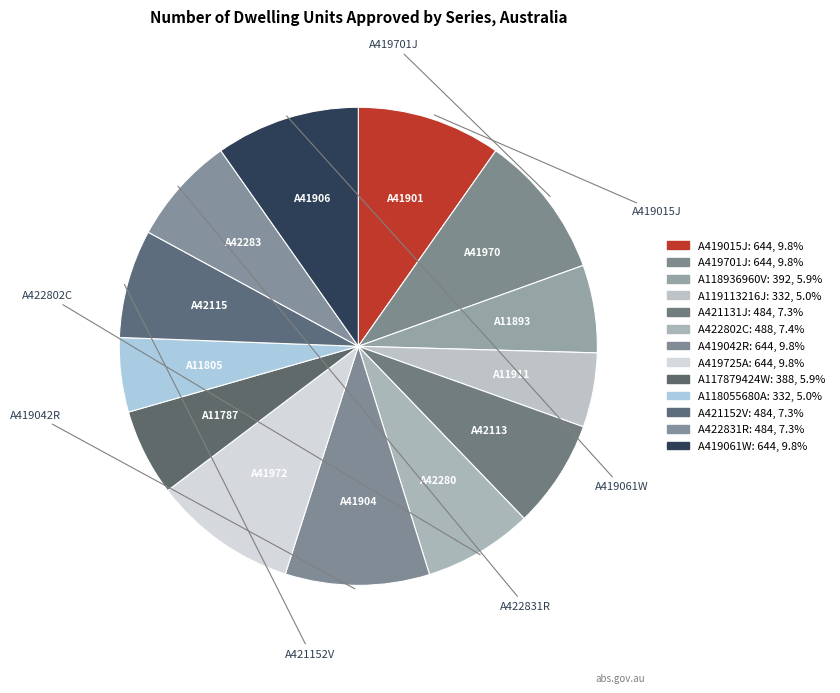

How many segments does this pie chart have?

13